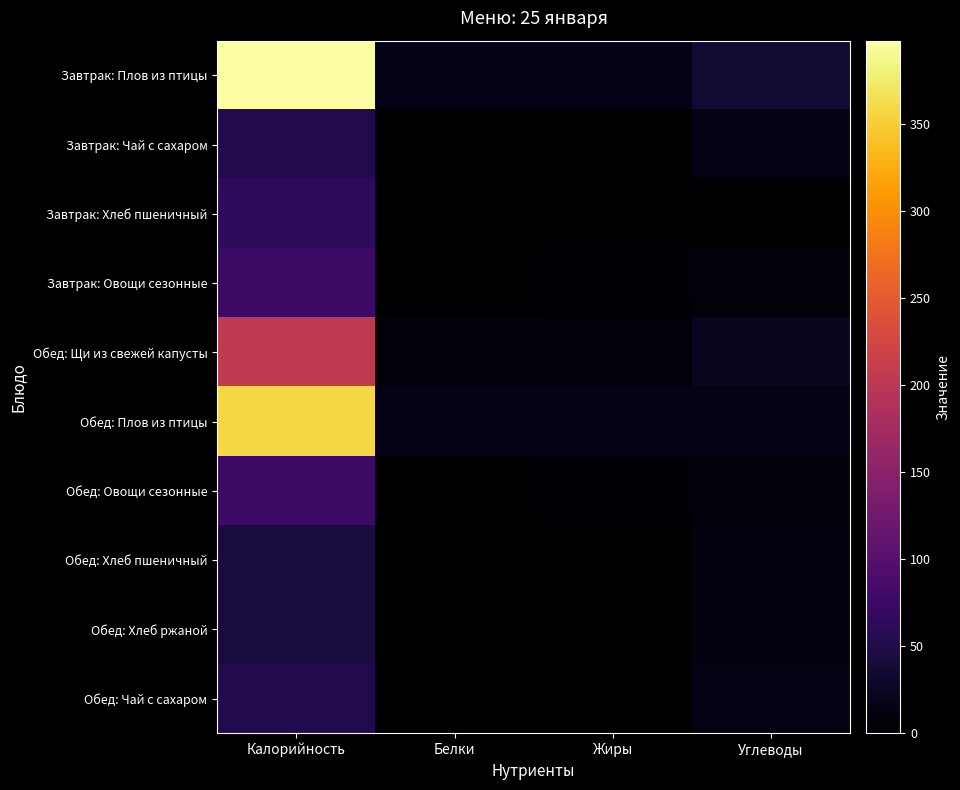

Count the number of data series in this chart.

10